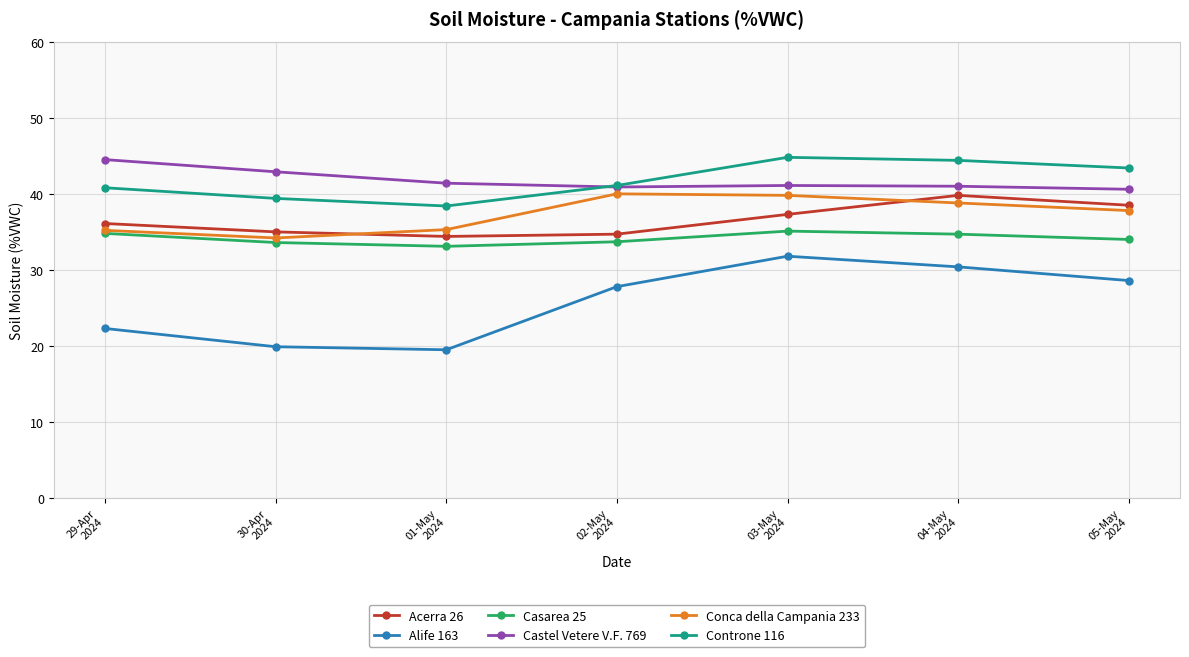

What is the maximum value shown in the chart?

44.8